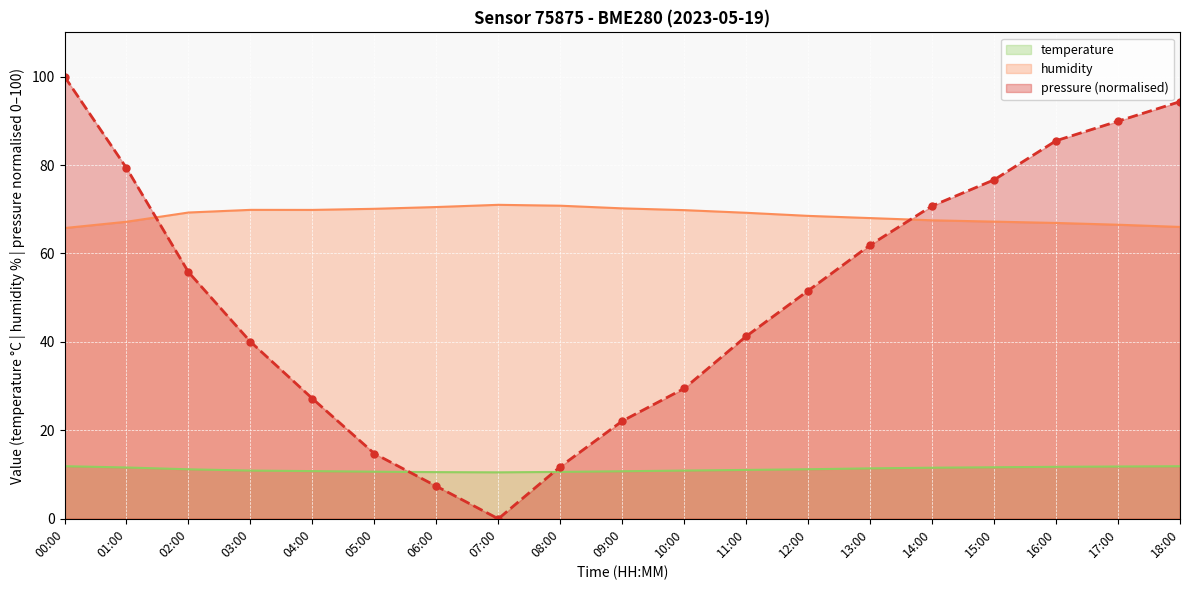

Rank the series by their maximum value, from highest to lowest.

pressure (normalised), humidity, temperature